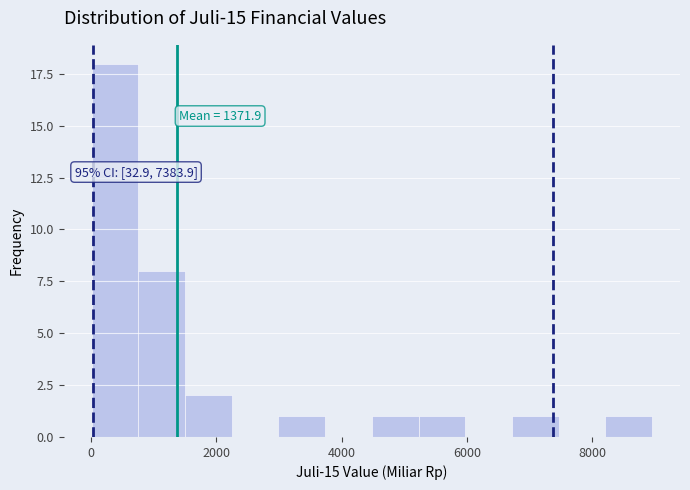

Read against the x-axis, roughly where is the centre of the tallest bar?

400